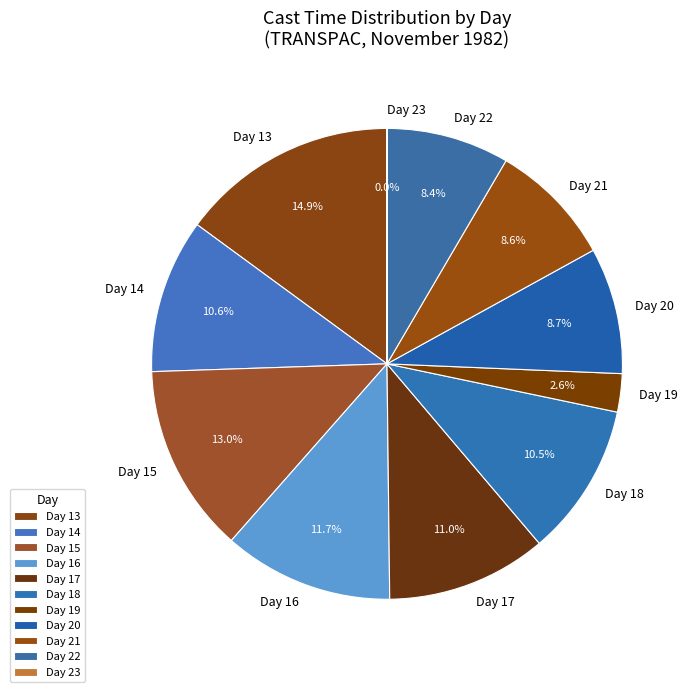

What is the total percentage of Day 19 and Day 17?

13.6%